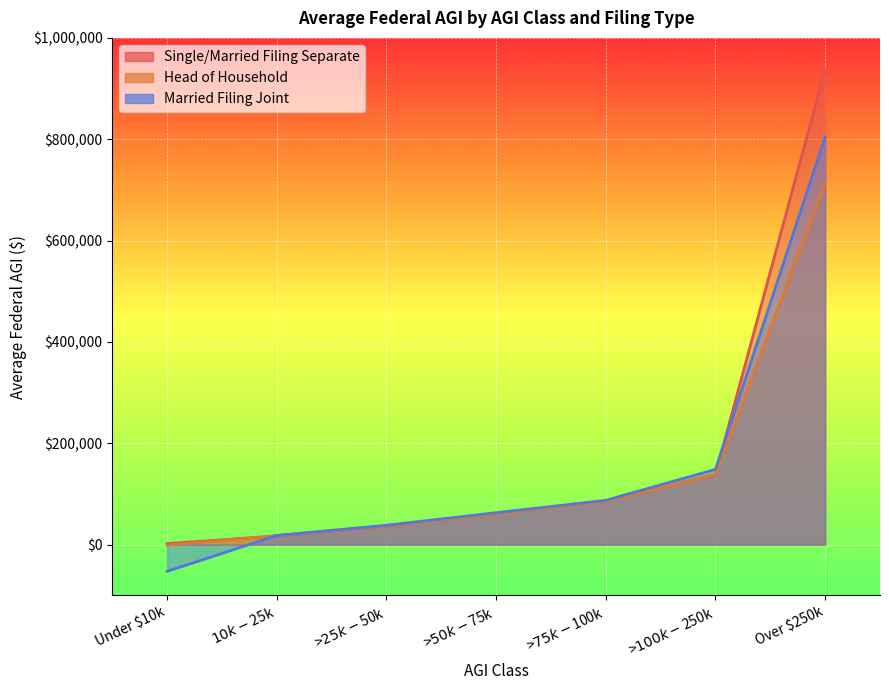

How many values in the Married Filing Joint series are below 63002?

3